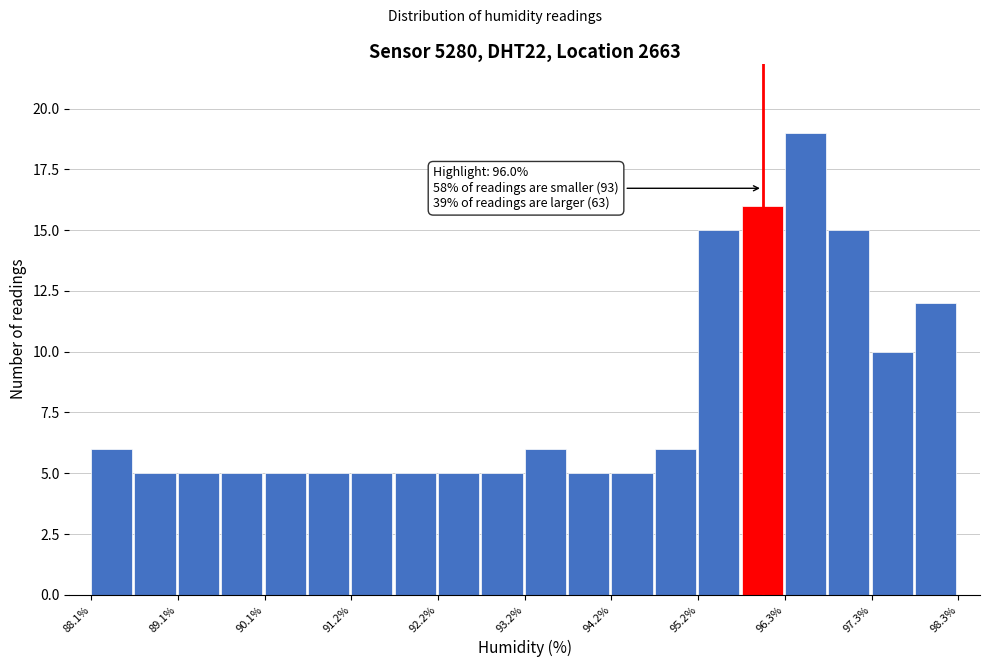

Around what value on the x-axis is the tallest bar? Give the approximate position of its centre, as read against the axis.

96.6